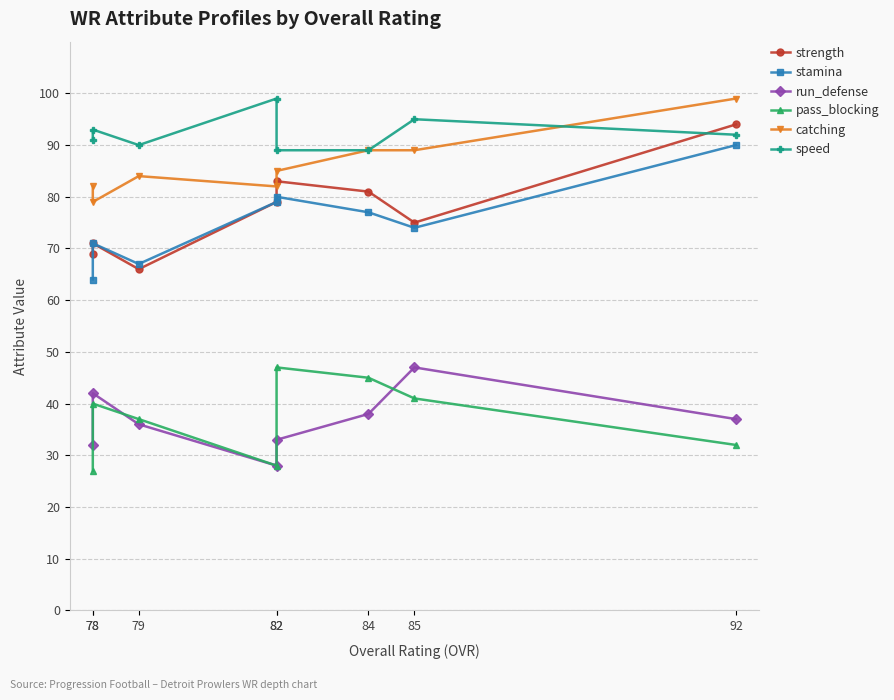

The speed series shows 128 at 84. True or false?

False